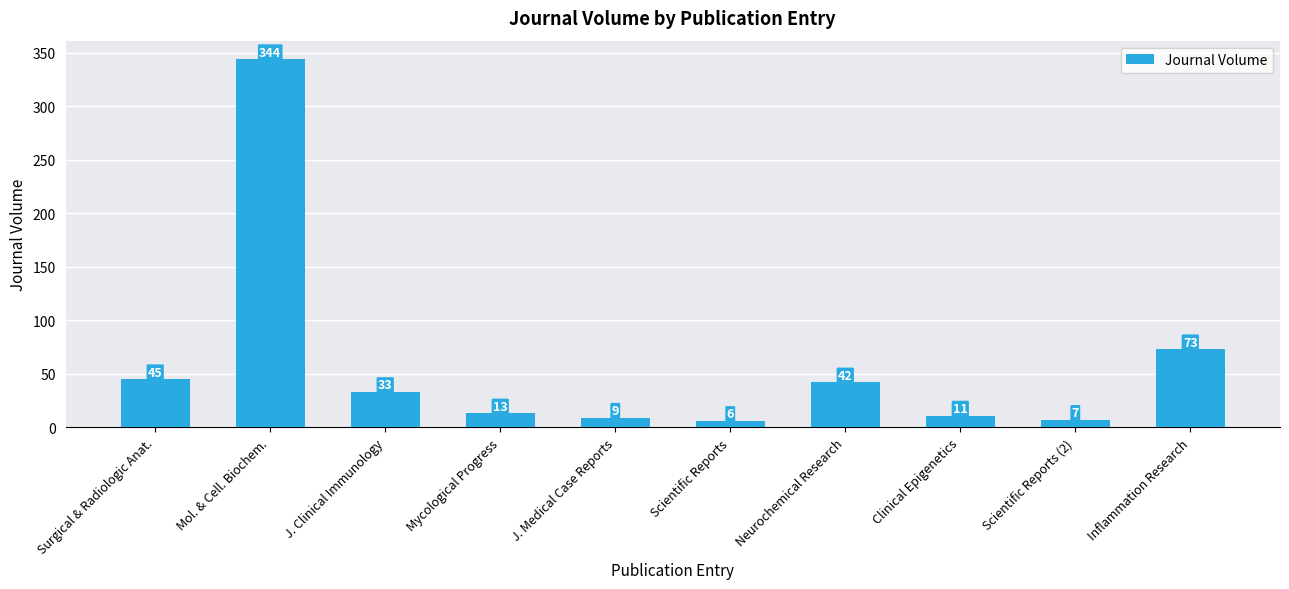

What is the label of the 3rd bar from the right?

Clinical Epigenetics